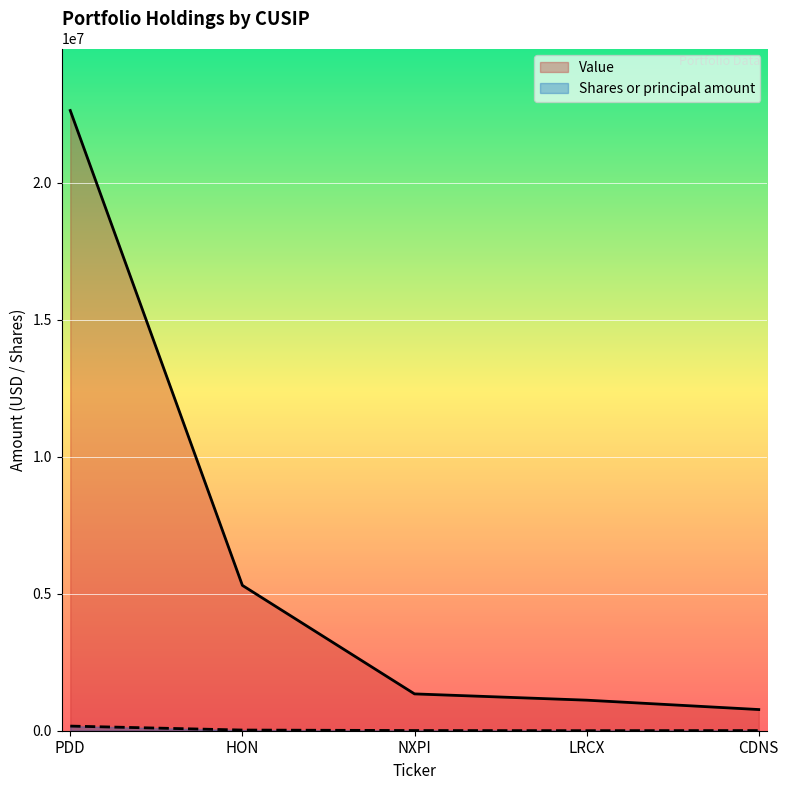

Reading right to left, what are all the values shown in this chart?

Value: 773000	1115000	1344000	5304000	22633000
Shares or principal amount: 5638	1872	6674	24431	169050